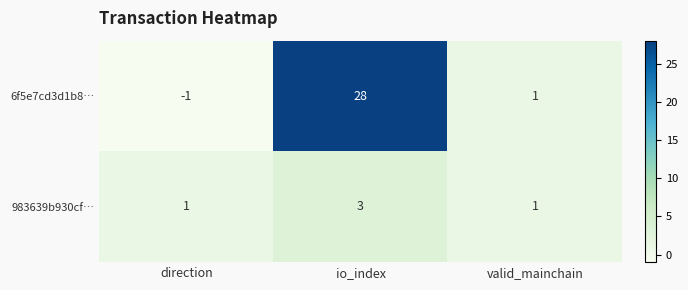

Which label corresponds to the smallest value in the chart?

direction